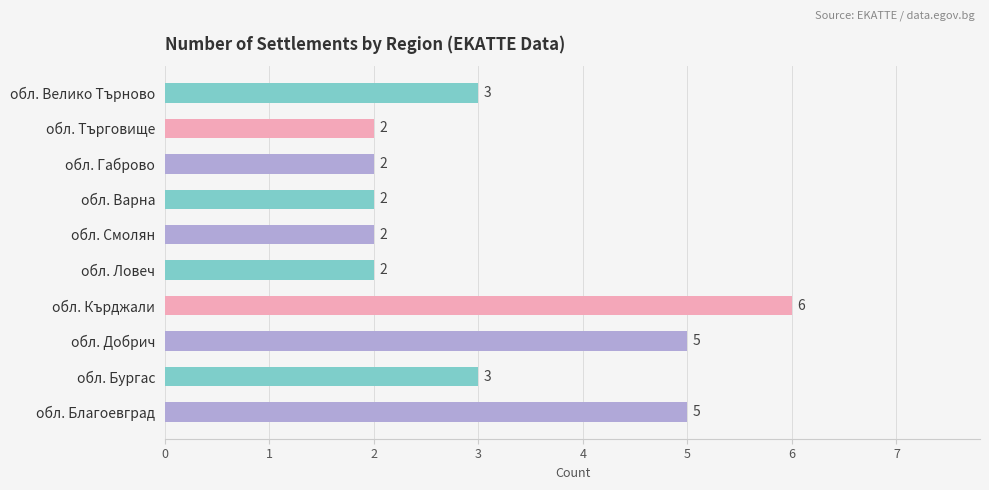

What is the difference between the maximum and minimum values?

4